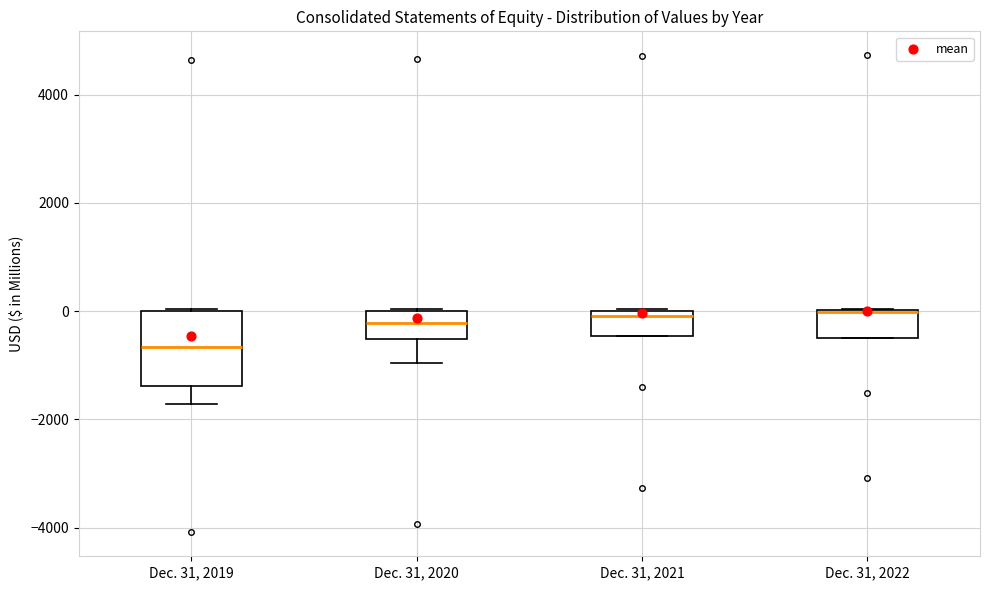

Reading left to right, transcribe this box plot: for each box, give where its median line is, the range the box spans, and where its two whiskers end, as read against the y-axis. The values are not printed on the chart, so give them approximately, as read against the axis.

Dec. 31, 2019: median -600, box -1400 to 0, whiskers -1800 to 0
Dec. 31, 2020: median -200, box -600 to 0, whiskers -1000 to 0
Dec. 31, 2021: median 0 (just below the box's upper edge), box -400 to 0, whiskers -400 to 0
Dec. 31, 2022: median 0 (drawn on the box's upper edge), box -400 to 0, whiskers -400 to 0